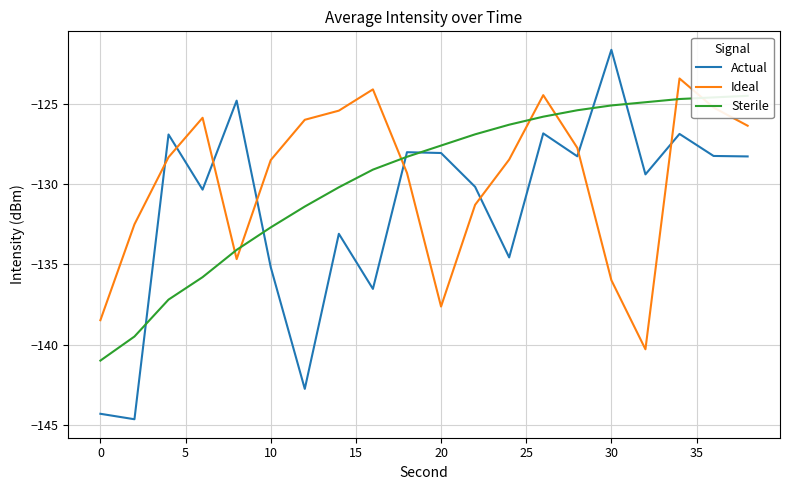

True or false: Actual has more than 1 interior local peaks.

True